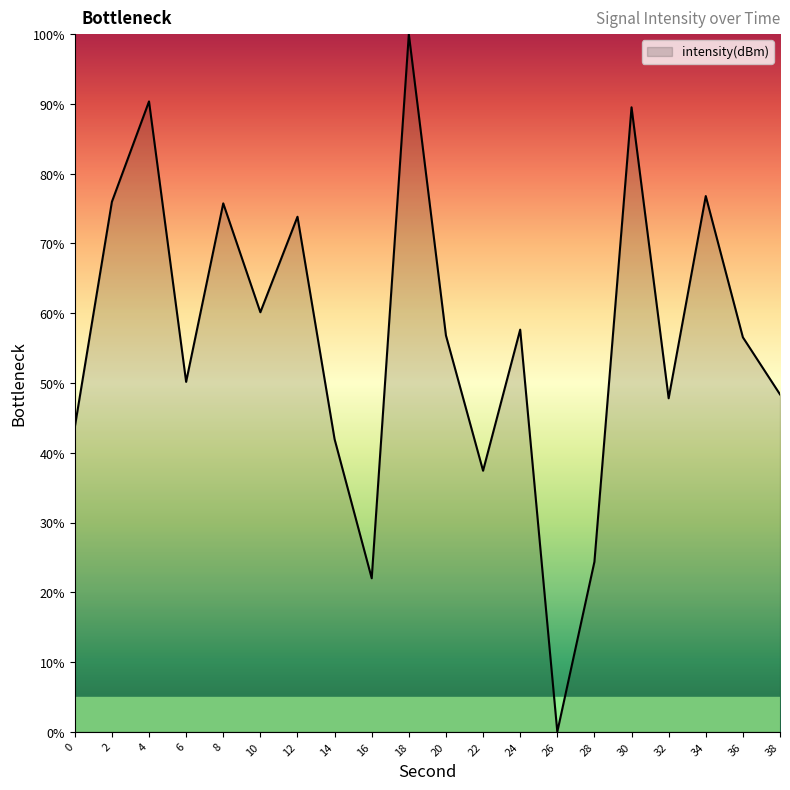

True or false: the data shows 37.4 at 22.

True